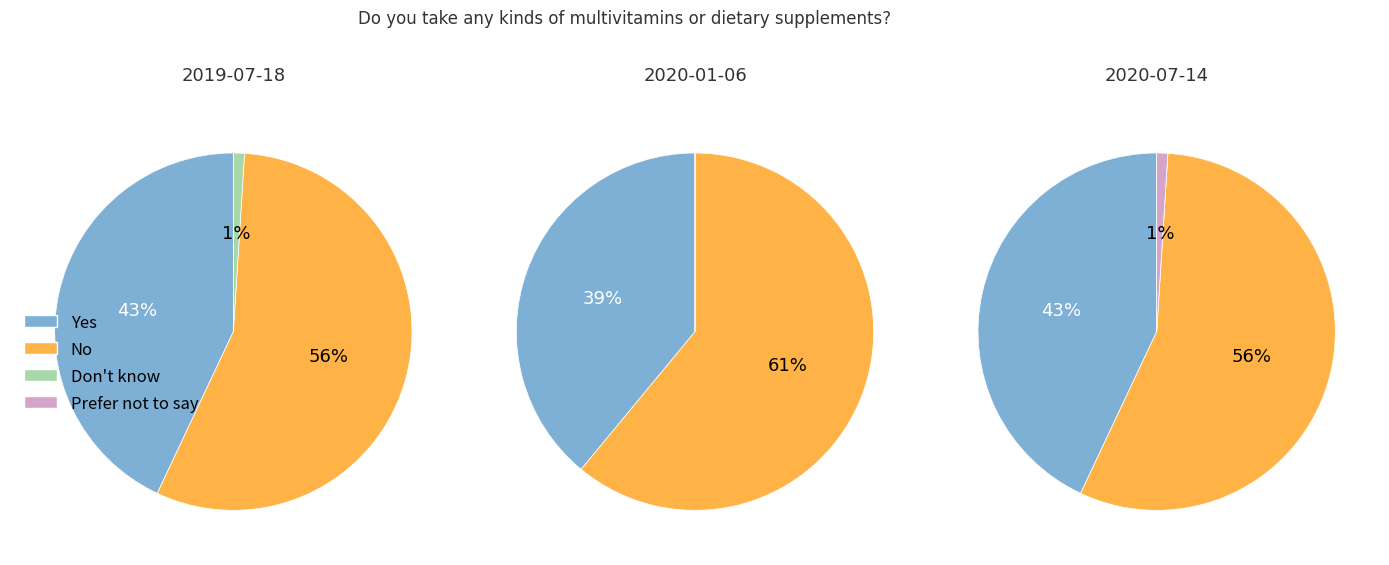

At No, list the series in order from smallest to largest.

Don't know, Prefer not to say, Yes, No